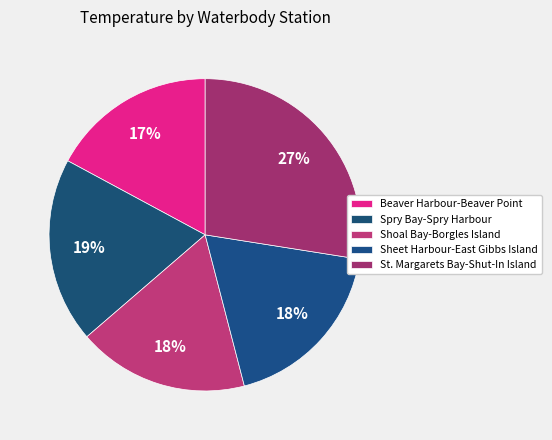

To the nearest percent, what portion does Shoal Bay-Borgles Island represent?

18%